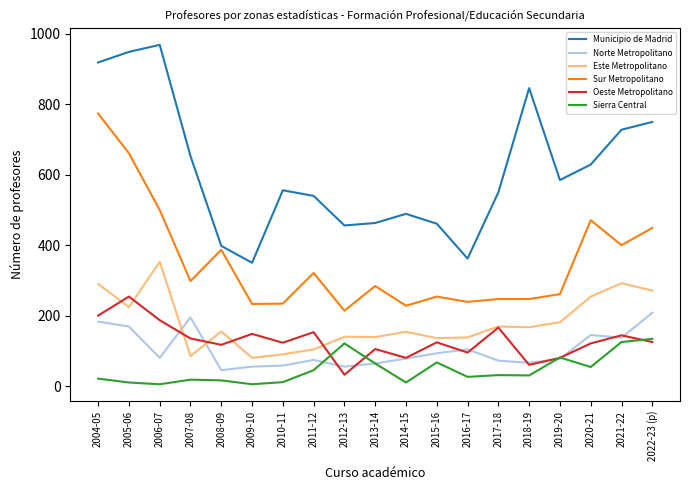

How many times do Norte Metropolitano and Este Metropolitano cross each other?

2